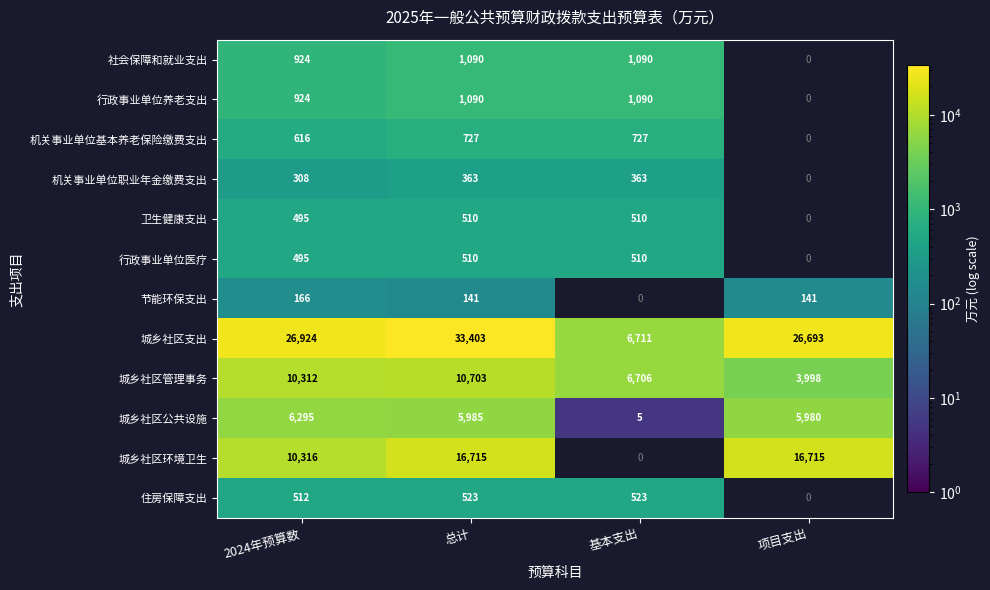

What is the total value across all series at 2024年预算数?

58287